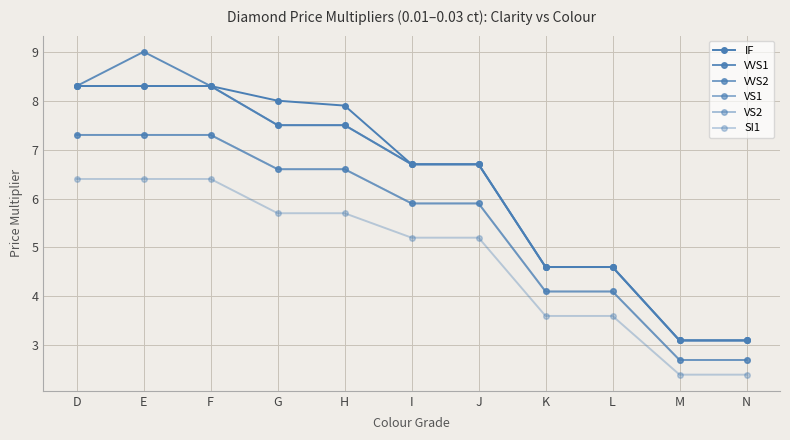

Is this an area chart (filled region under the line)?

No